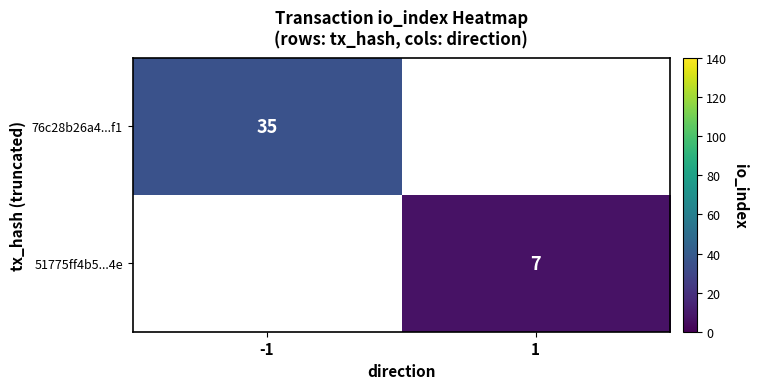

Is it true that 51775ff4b5...4e equals 7 at 1?

True